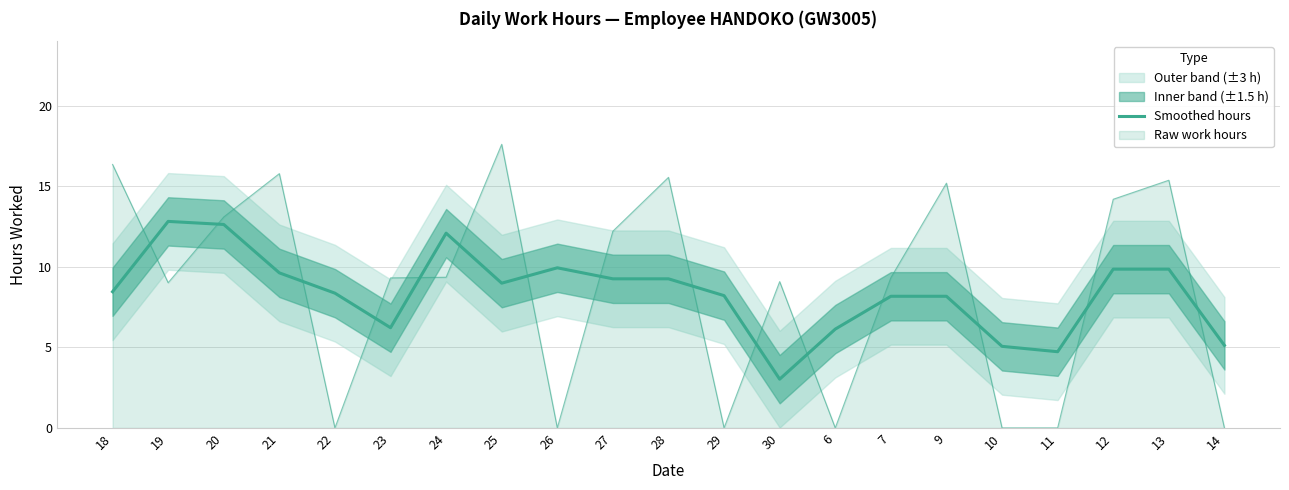

What is the approximate value at 22?

8.4